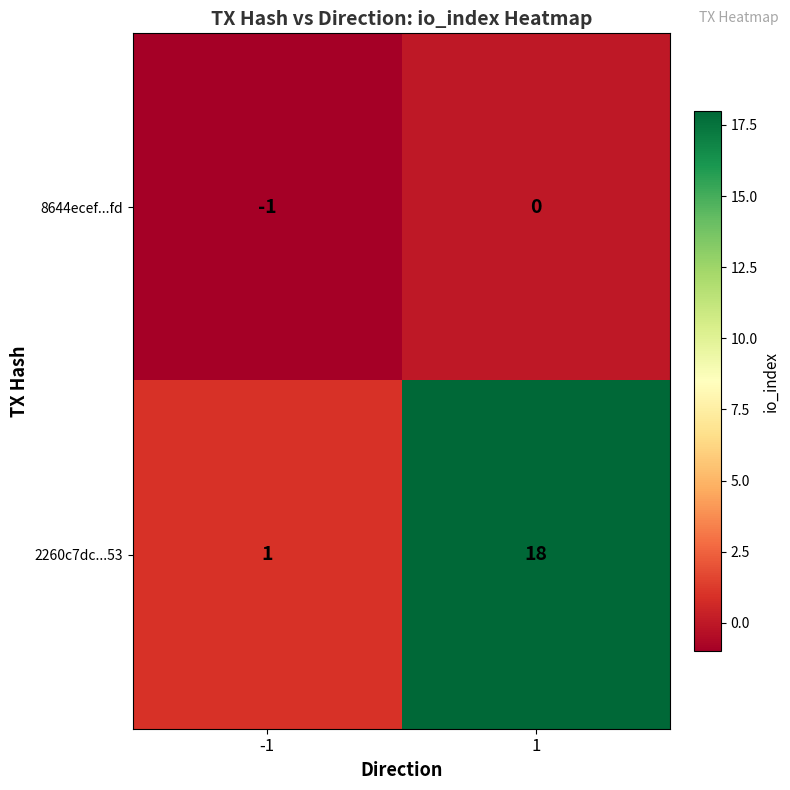

The value of 2260c7dc...53 at 1 is 11. True or false?

False